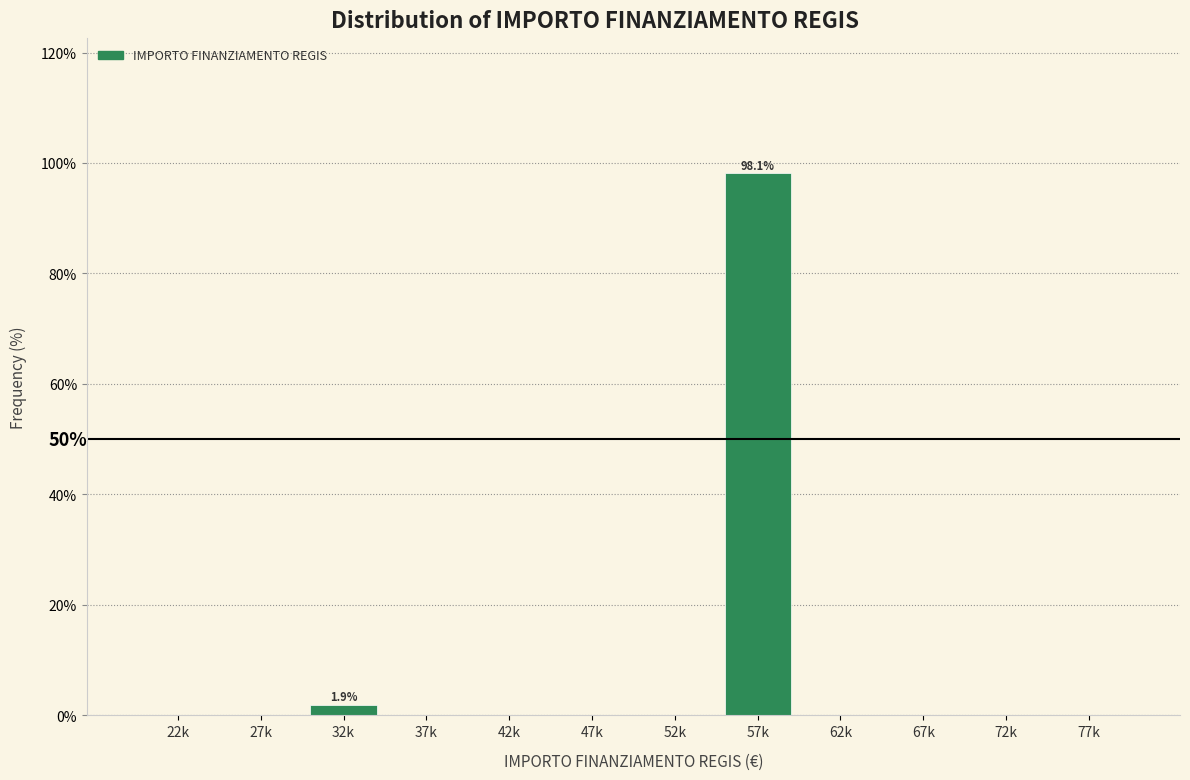

Reading left to right, what are all the values shown in this chart?

22k=0.0	27k=0.0	32k=1.9	37k=0.0	42k=0.0	47k=0.0	52k=0.0	57k=98.1	62k=0.0	67k=0.0	72k=0.0	77k=0.0